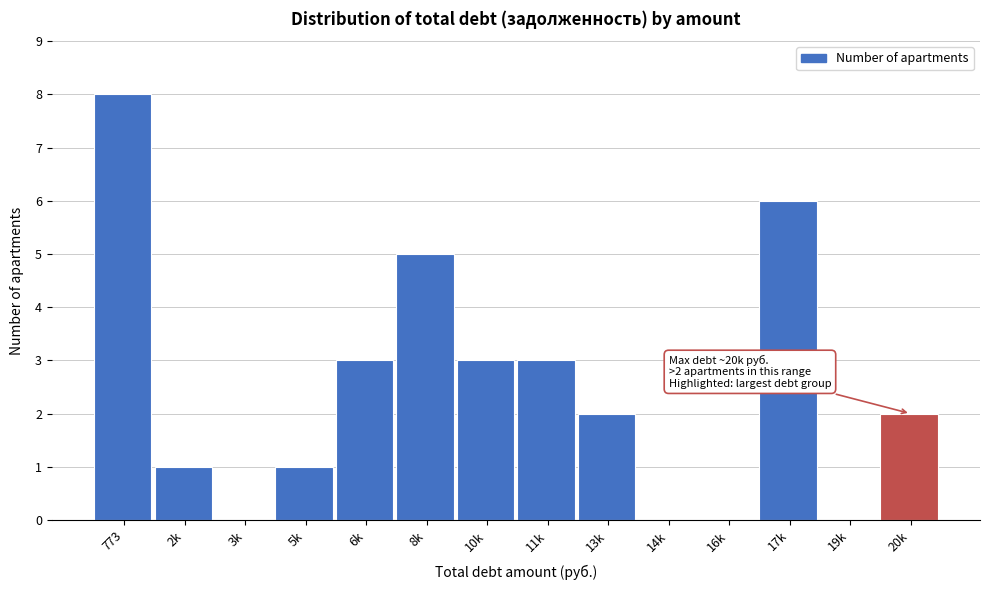

Reading left to right, list all the values displayed in this chart.

773=8	2k=1	3k=0	5k=1	6k=3	8k=5	10k=3	11k=3	13k=2	14k=0	16k=0	17k=6	19k=0	20k=2